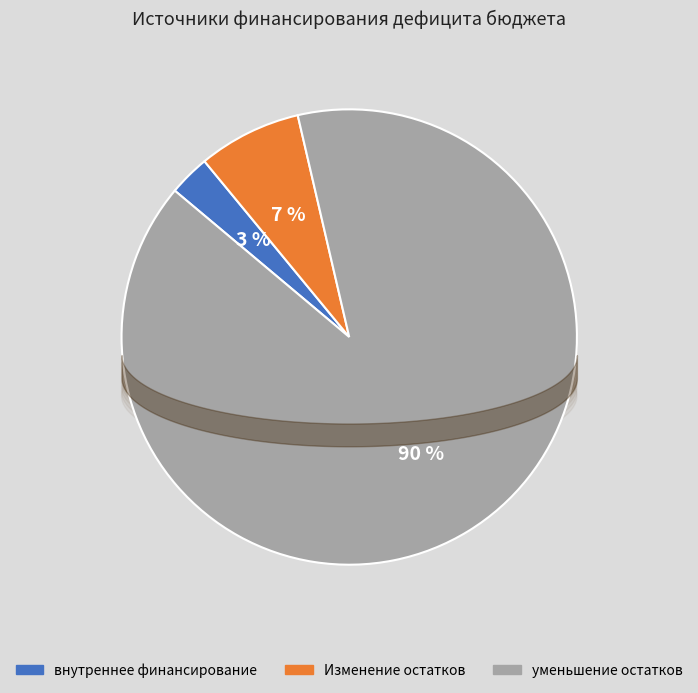

What is the total percentage of Изменение остатков средств and источники внутреннего финансирования?

10.3%